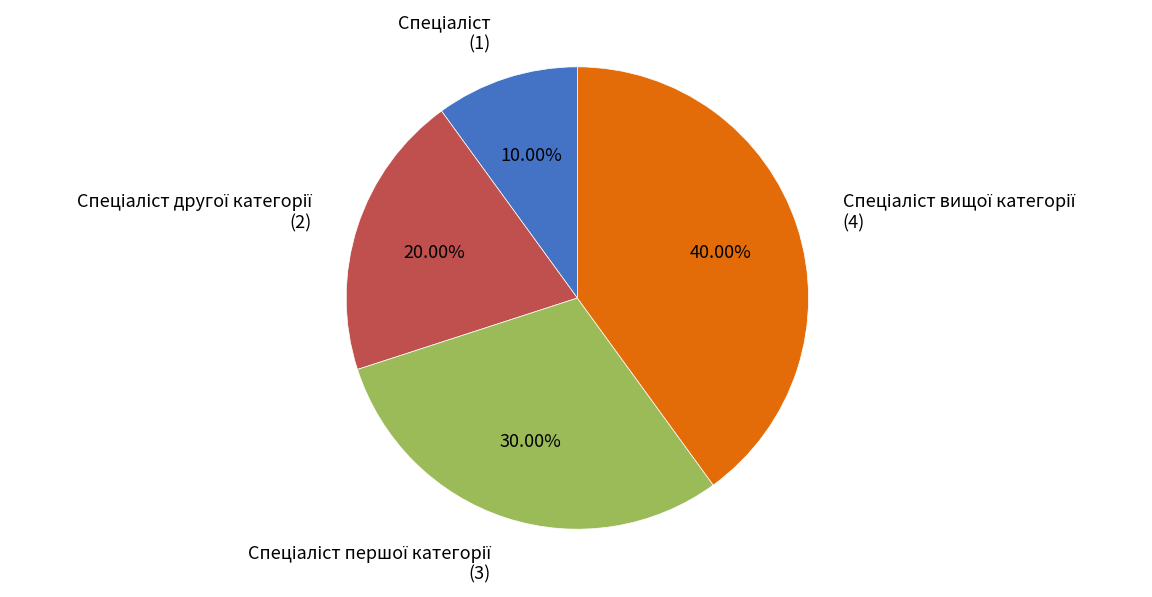

Count the number of slices in the pie.

4